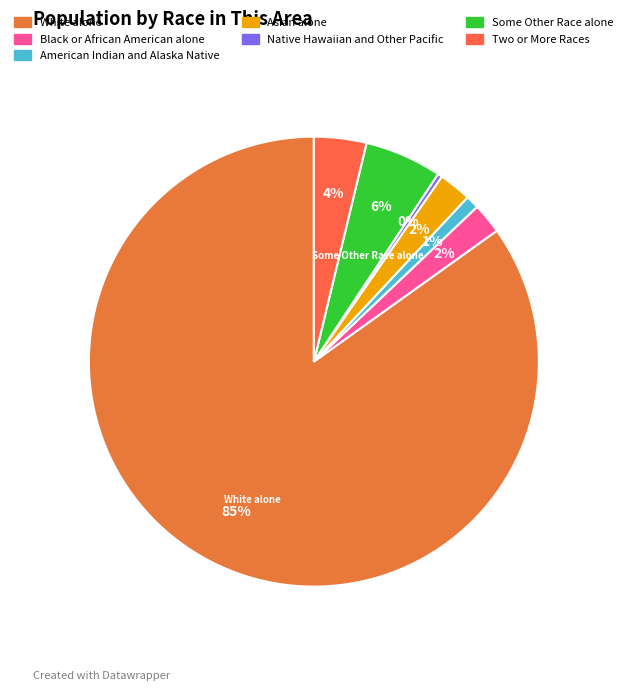

To the nearest percent, what is the average slice percentage?

14%